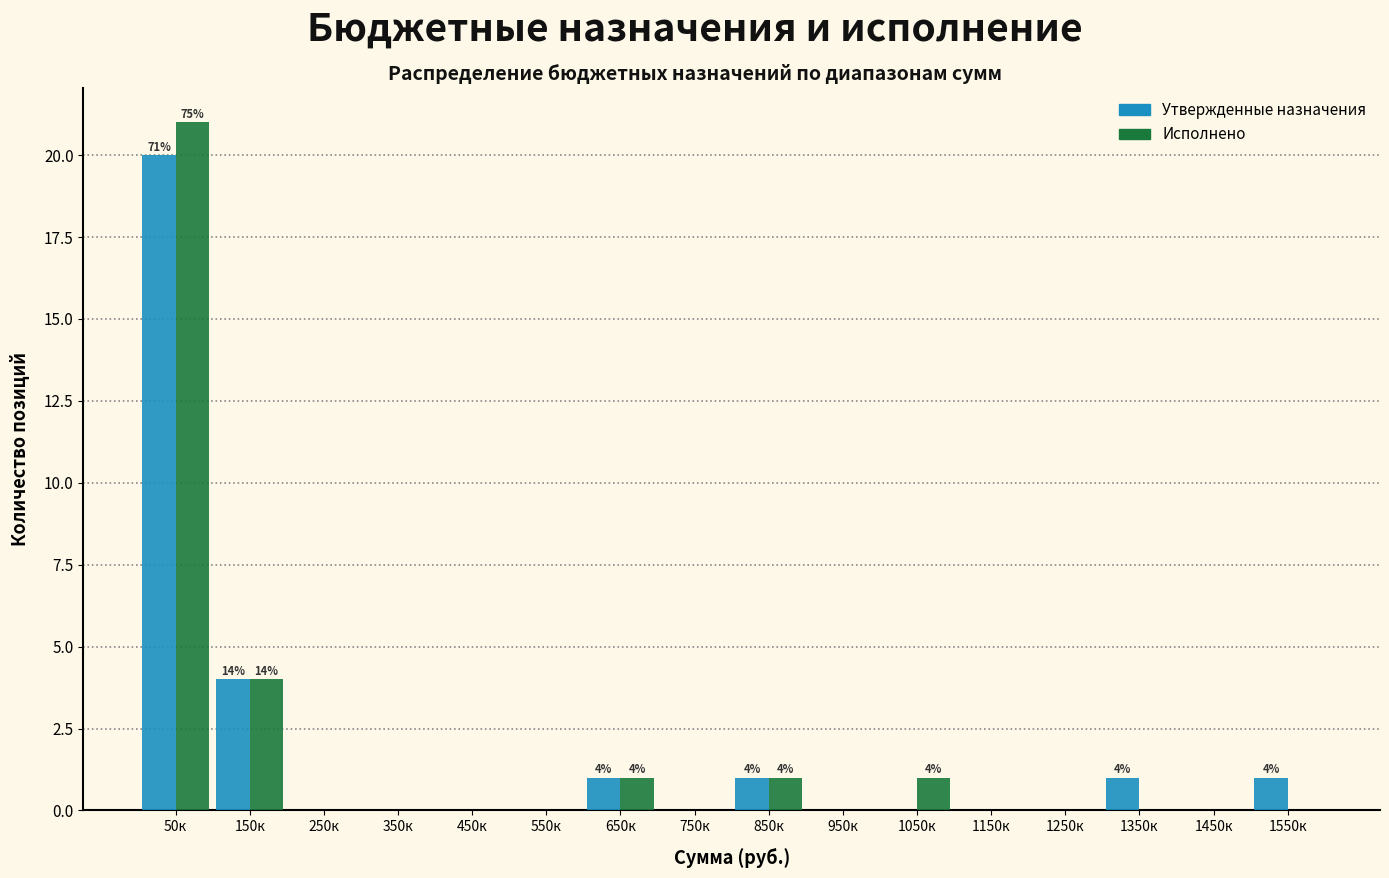

At which category does the chart reach its peak across all series?

50к